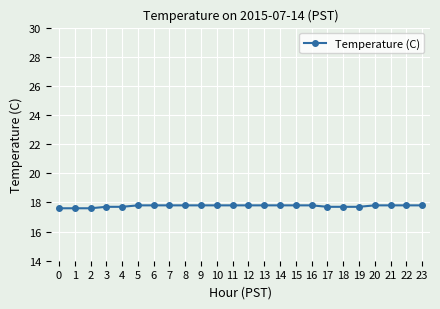

What is the sum of all values?

426.1